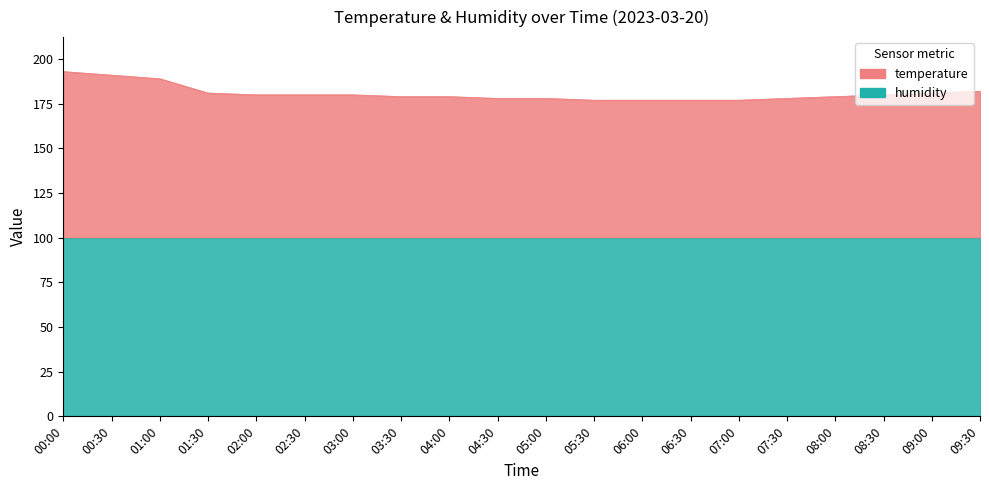

How many values are below 179?

10